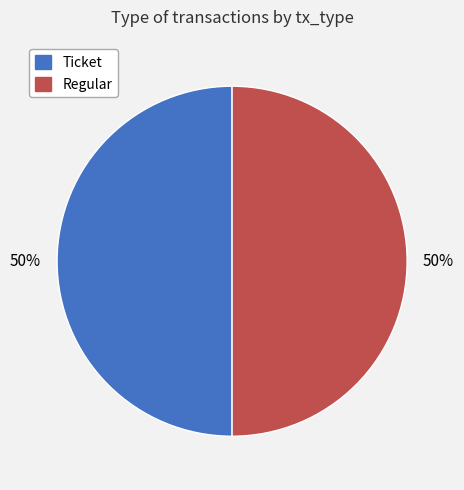

To the nearest percent, what percentage of the pie is Ticket?

50%